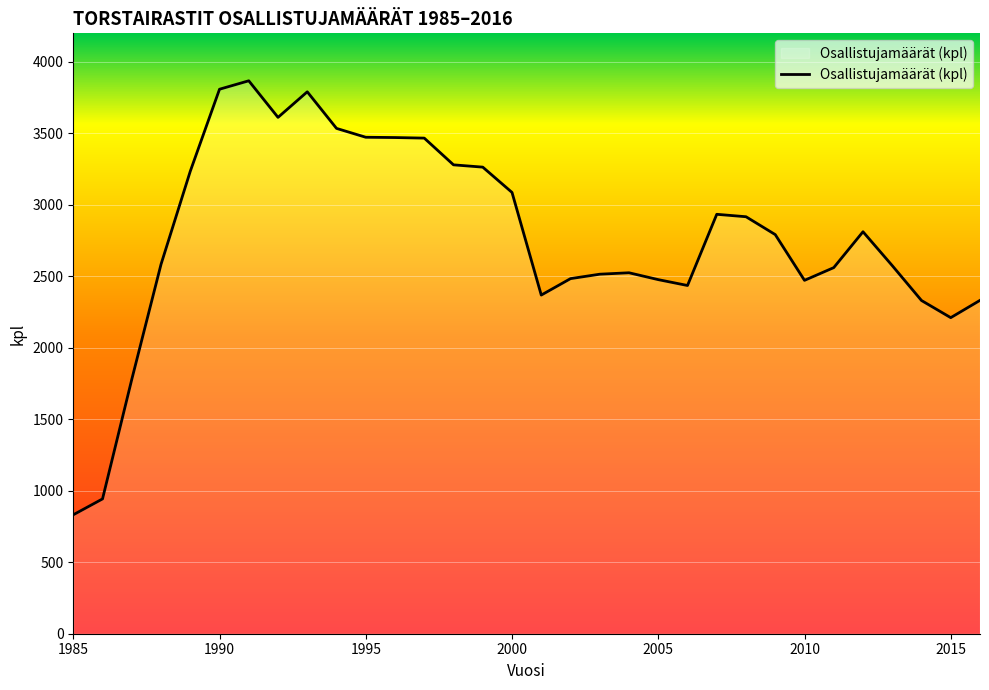

What is the greatest value displayed?

3868